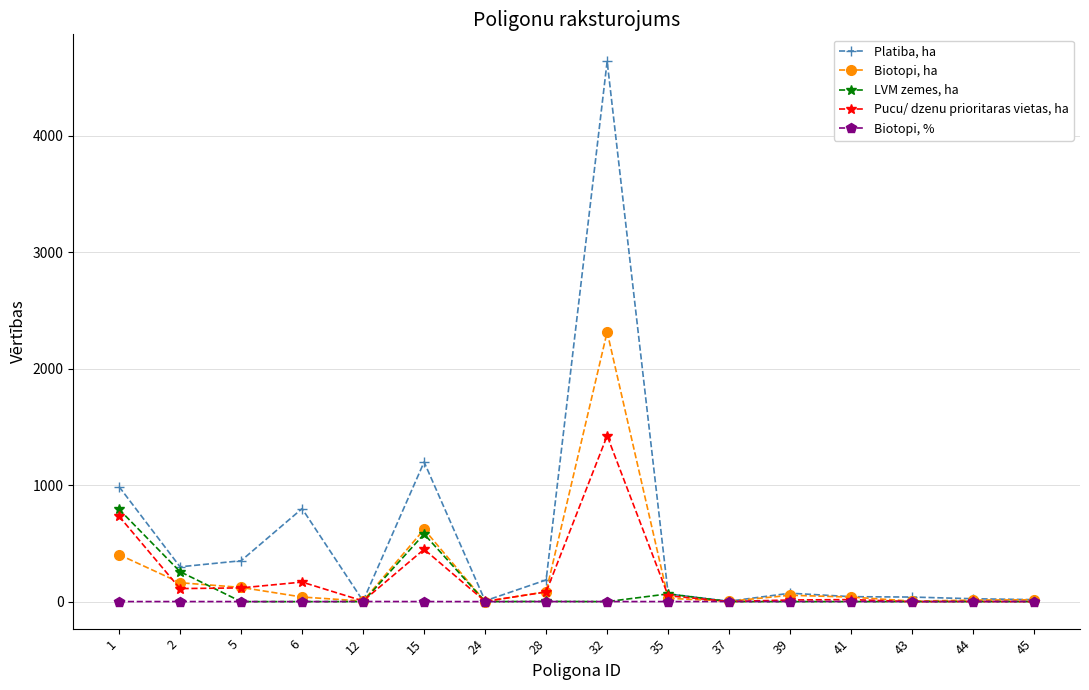

What is the highest value of the Pucu/ dzenu prioritaras vietas, ha series?

1423.4